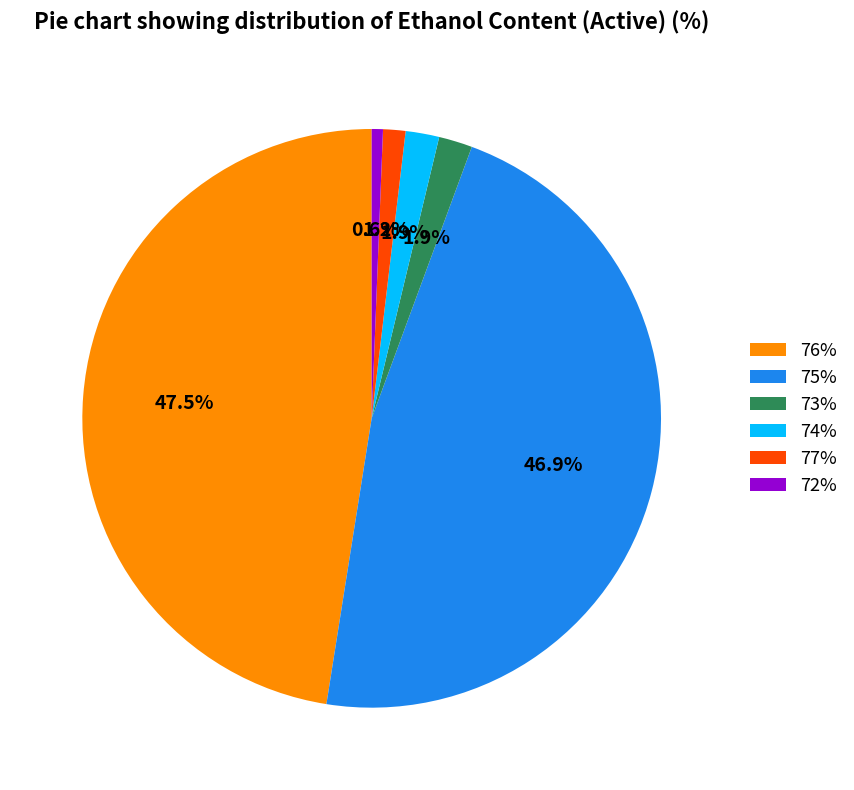

The 76% slice represents 57% of the pie. True or false?

False